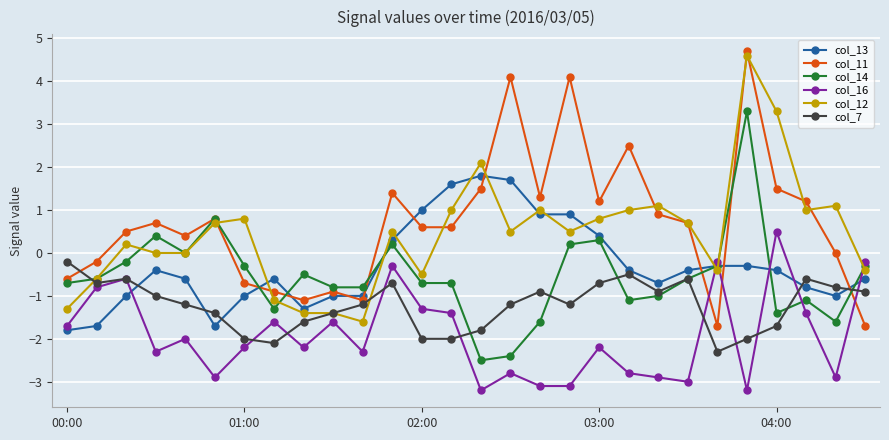

What is the difference between the maximum and second lowest values in the col_16 series?

3.7